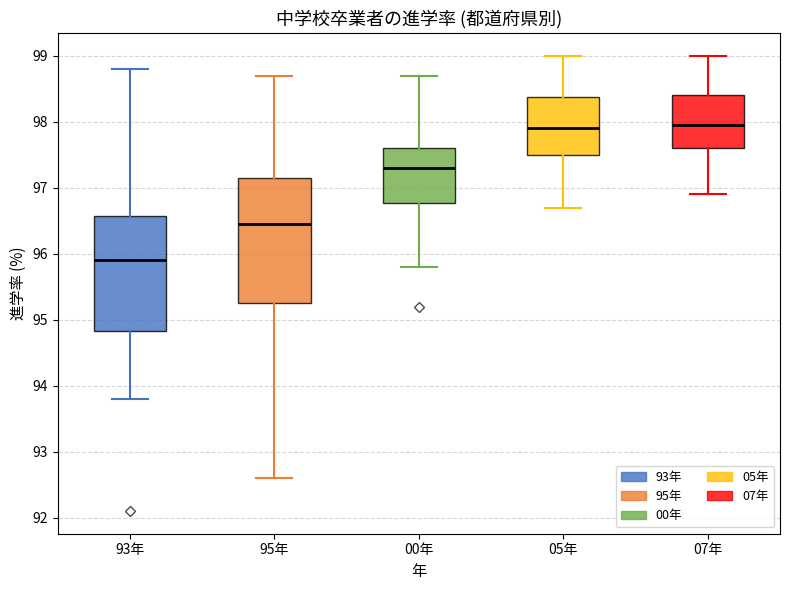

Reading left to right, transcribe this box plot: for each box, give where its median line is, the range the box spans, and where its two whiskers end, as read against the y-axis. The values are not printed on the chart, so give them approximately, as read against the axis.

93年: median 95.9, box 94.8 to 96.6, whiskers 93.8 to 98.8
95年: median 96.5, box 95.3 to 97.2, whiskers 92.6 to 98.7
00年: median 97.3, box 96.8 to 97.6, whiskers 95.8 to 98.7
05年: median 97.9, box 97.5 to 98.4, whiskers 96.7 to 99.0
07年: median 98.0, box 97.6 to 98.4, whiskers 96.9 to 99.0